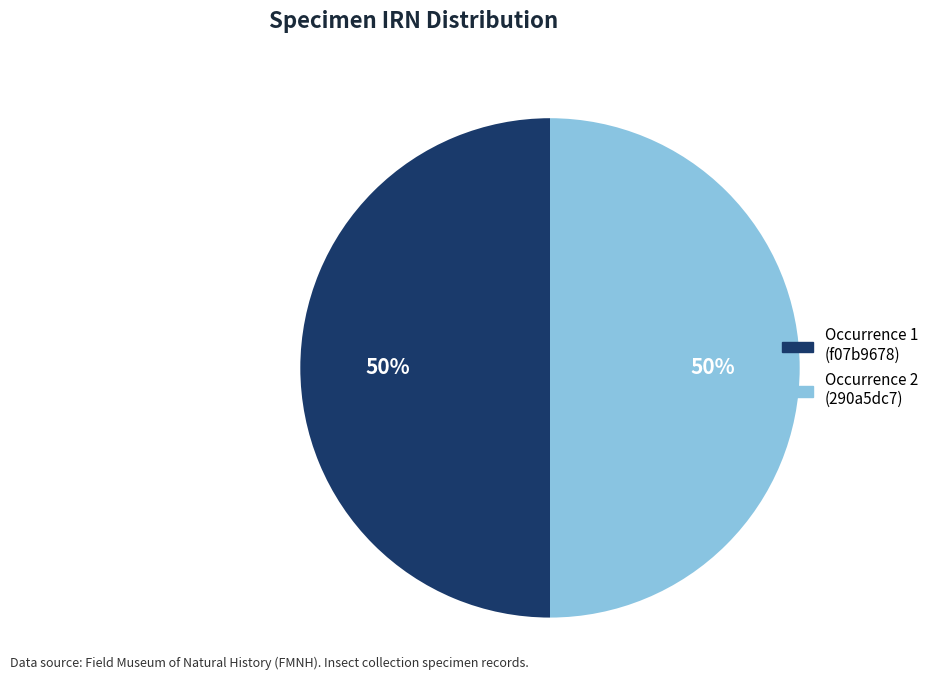

To the nearest percent, what is the average slice percentage?

50%